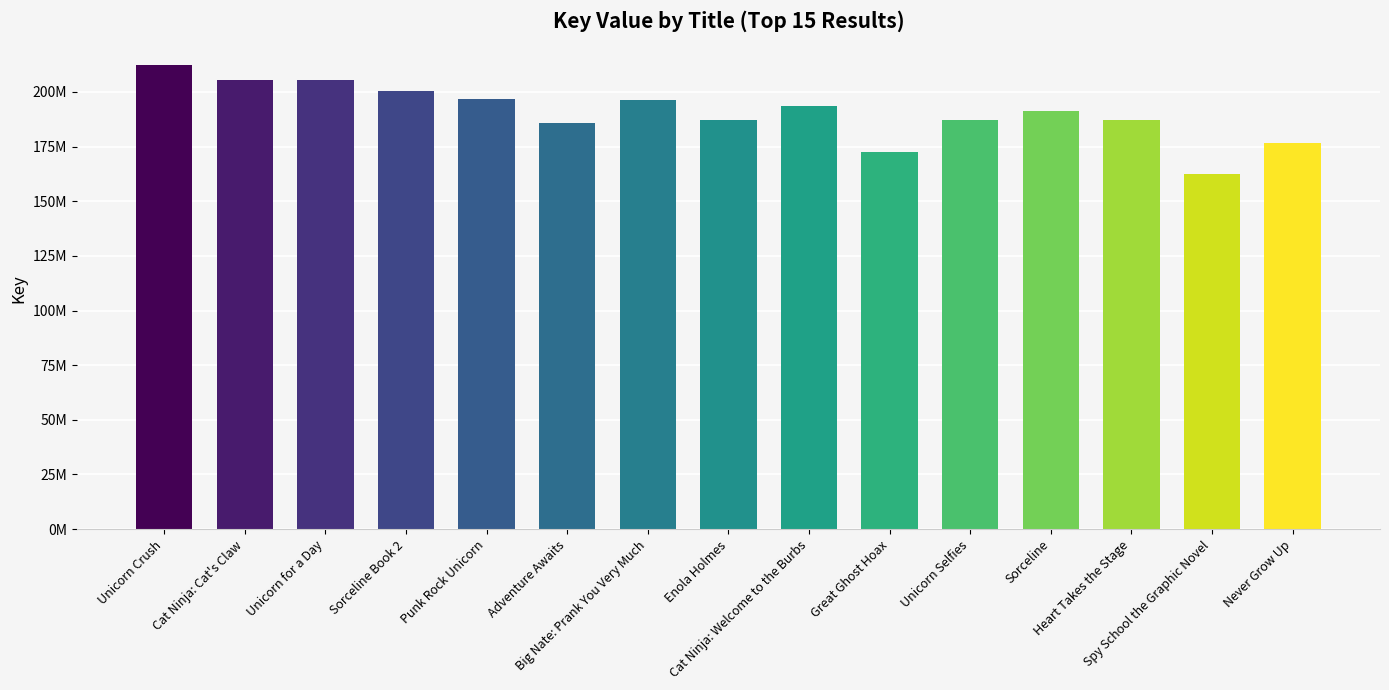

True or false: the data shows 187294547 at Heart Takes the Stage.

True